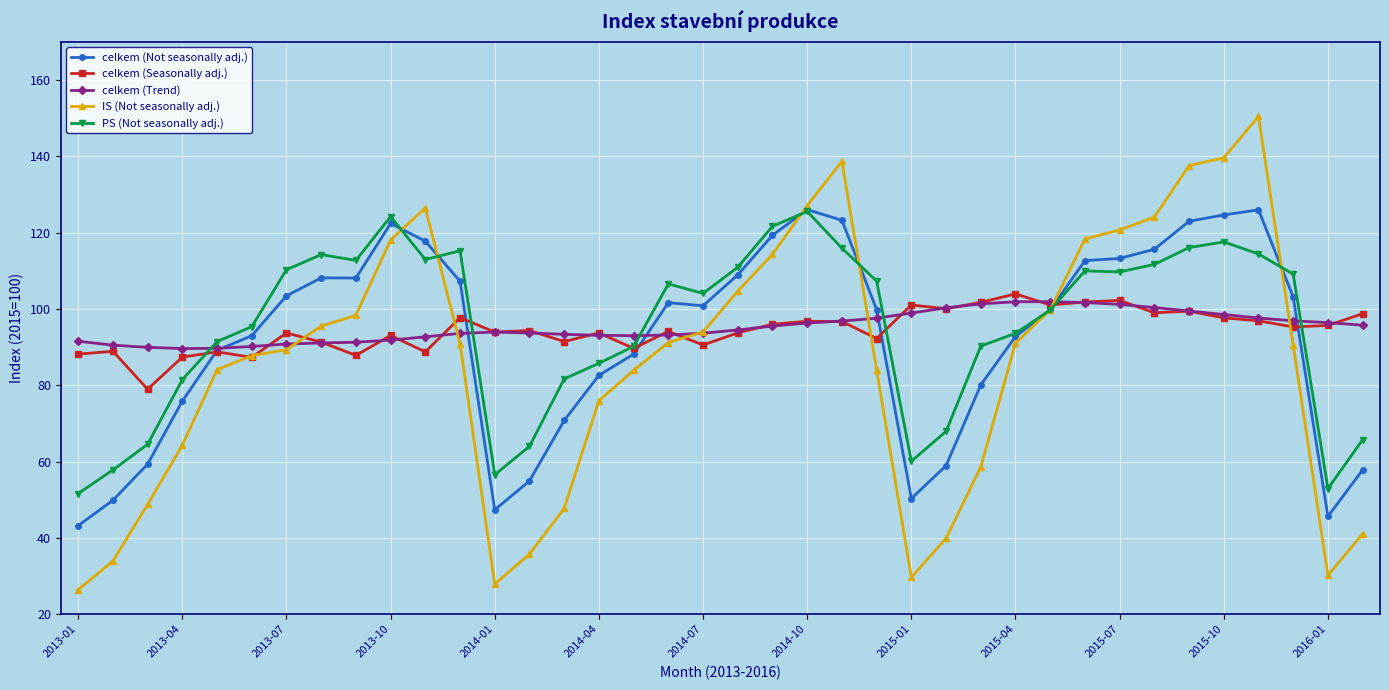

What is the smallest value displayed?

26.4